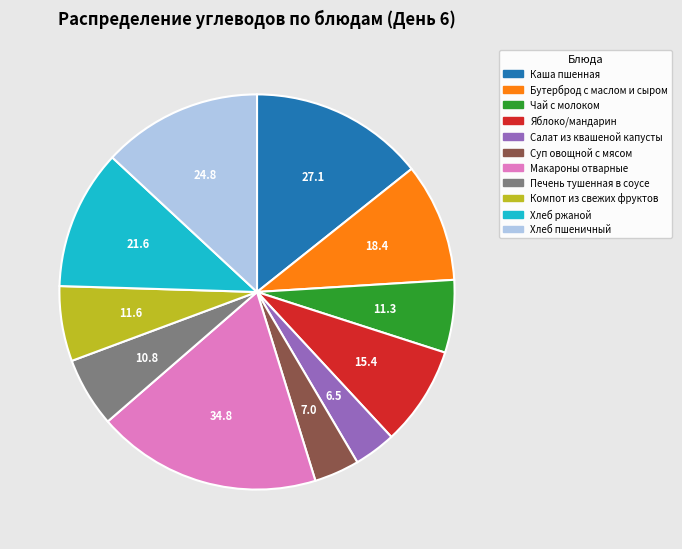

Is there a majority slice in this chart?

No